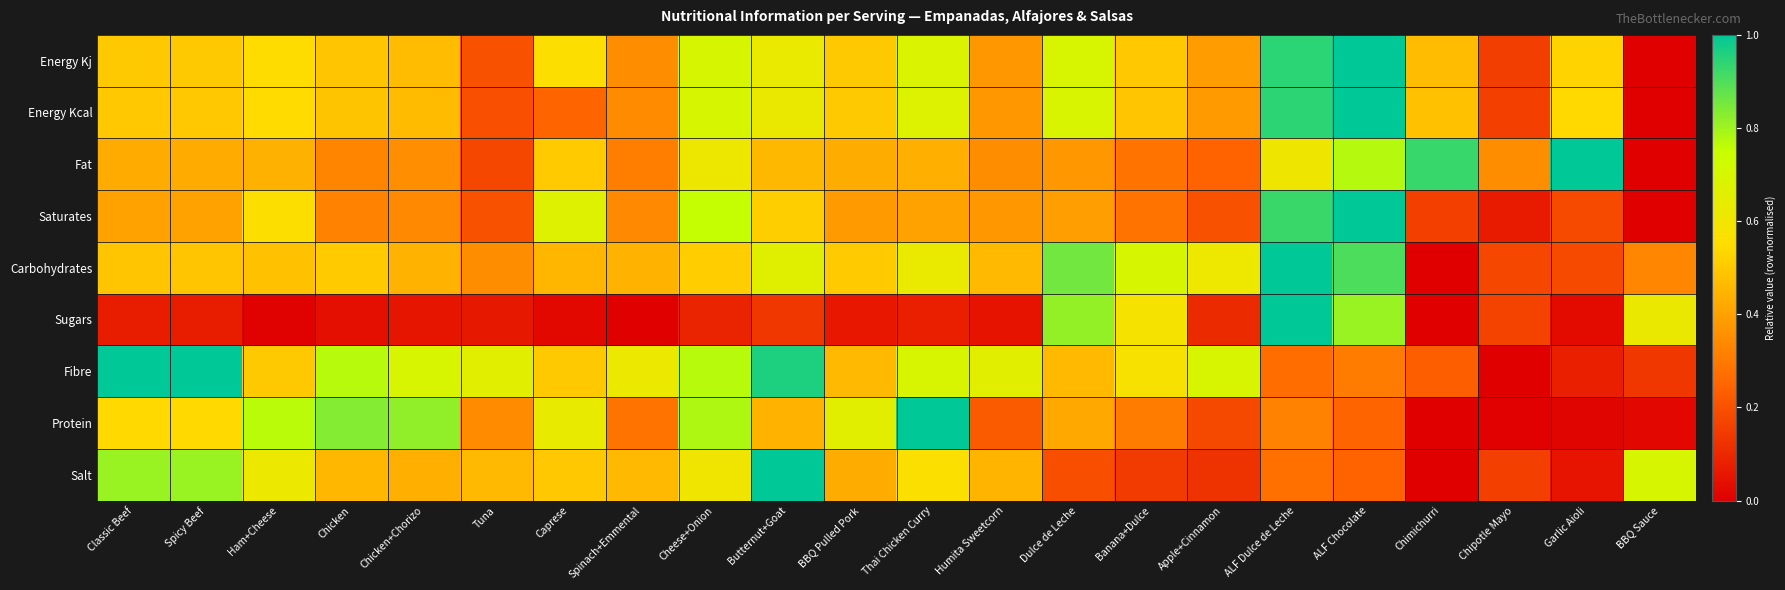

Which series has the widest spread of values?

Energy Kj